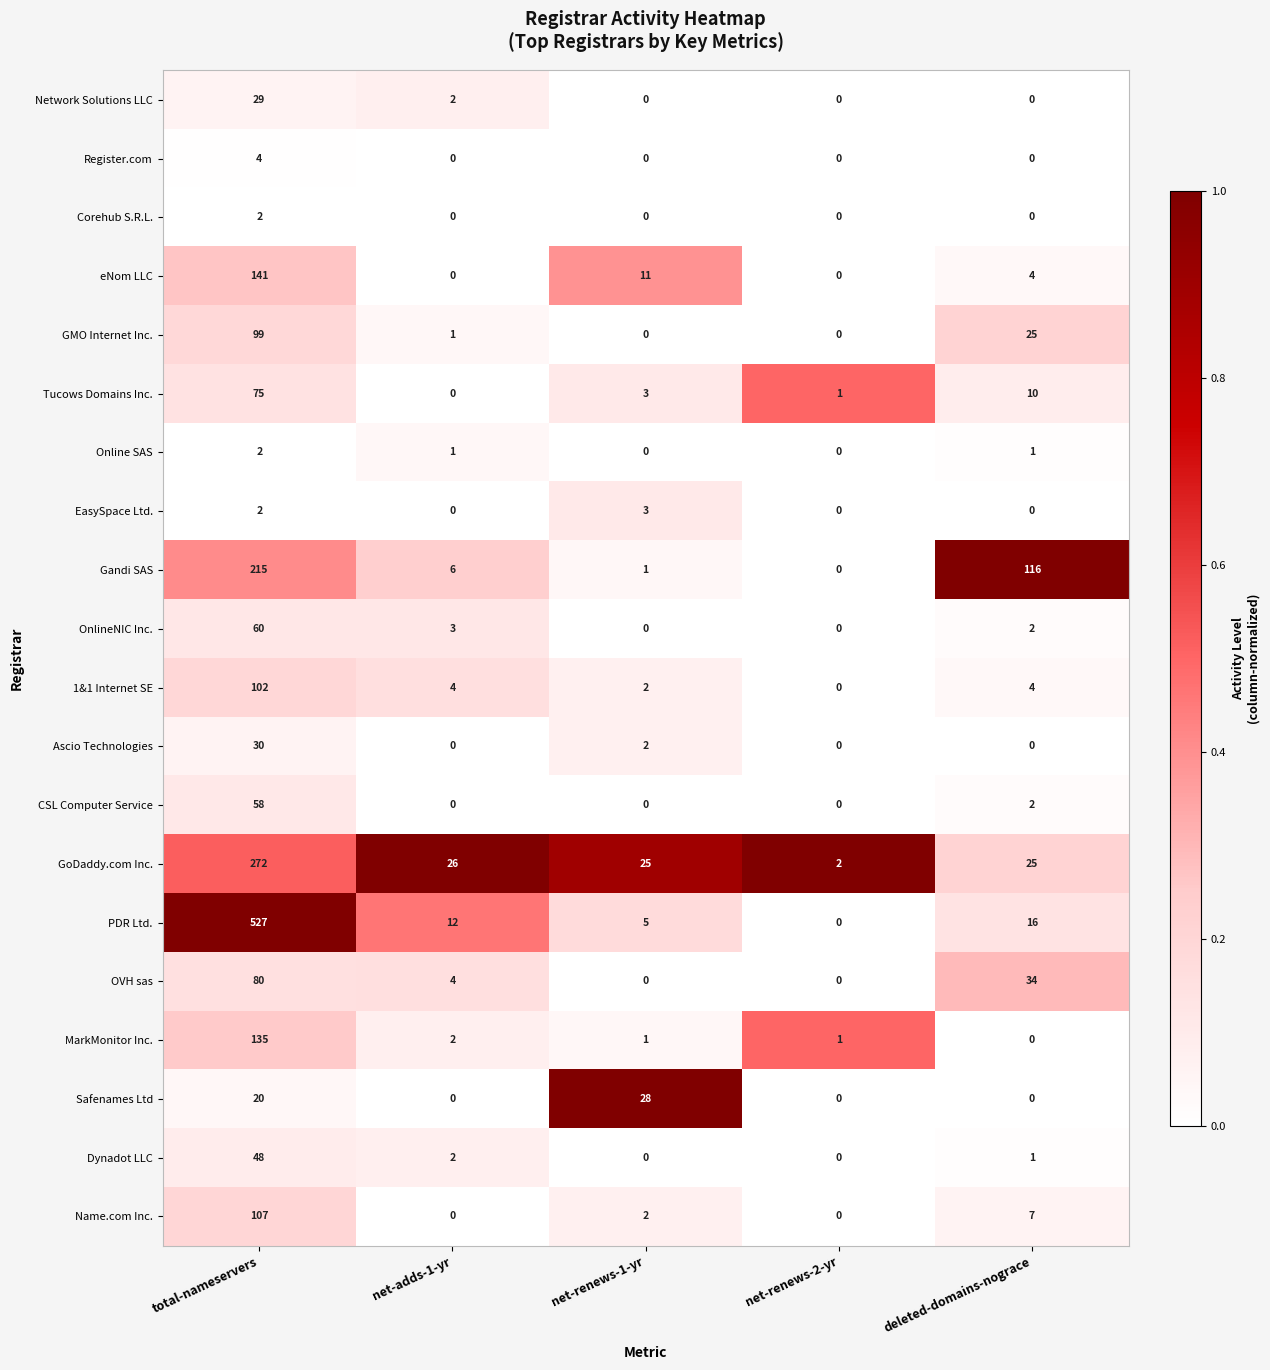

At which label is OnlineNIC Inc. closest to 30?

net-adds-1-yr